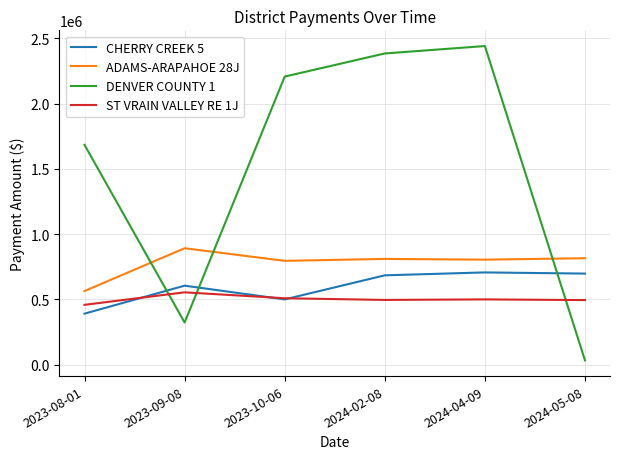

Is it true that ST VRAIN VALLEY RE 1J equals 297650.1 at 2024-04-09?

False